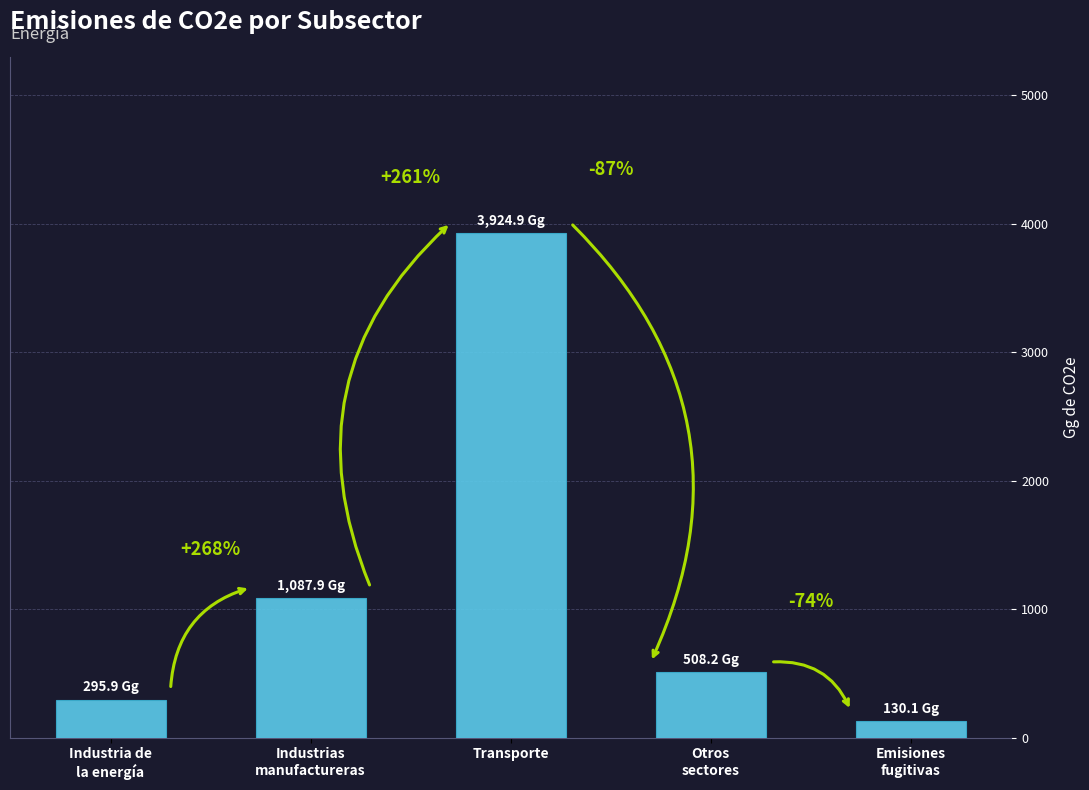

Rank the categories by value from lowest to highest.

Emisiones
fugitivas, Industria de
la energía, Otros
sectores, Industrias
manufactureras, Transporte